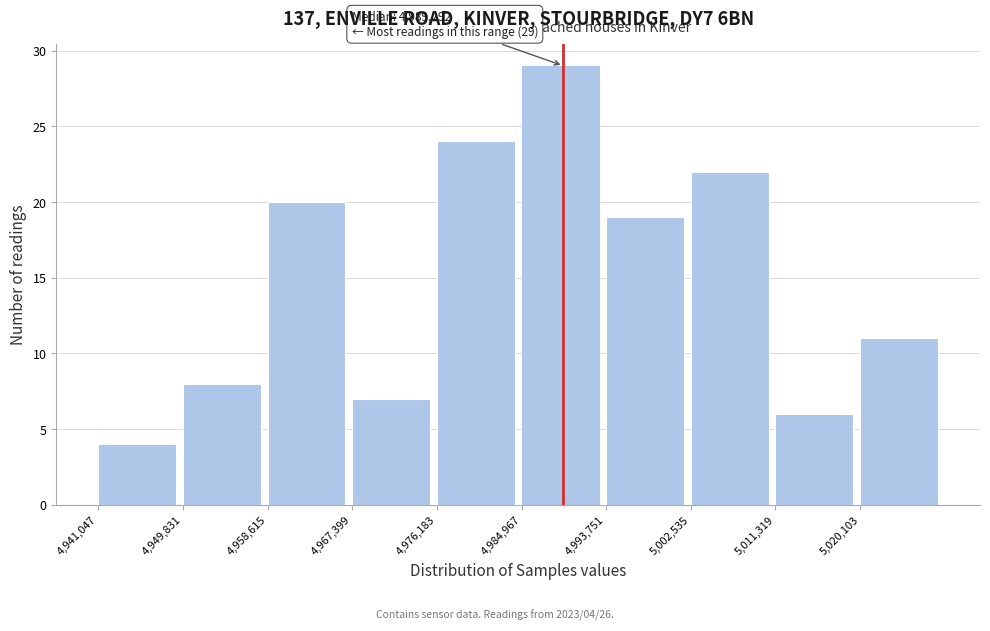

Over which range of the x-axis is the bar tallest?

4985000 to 4994000